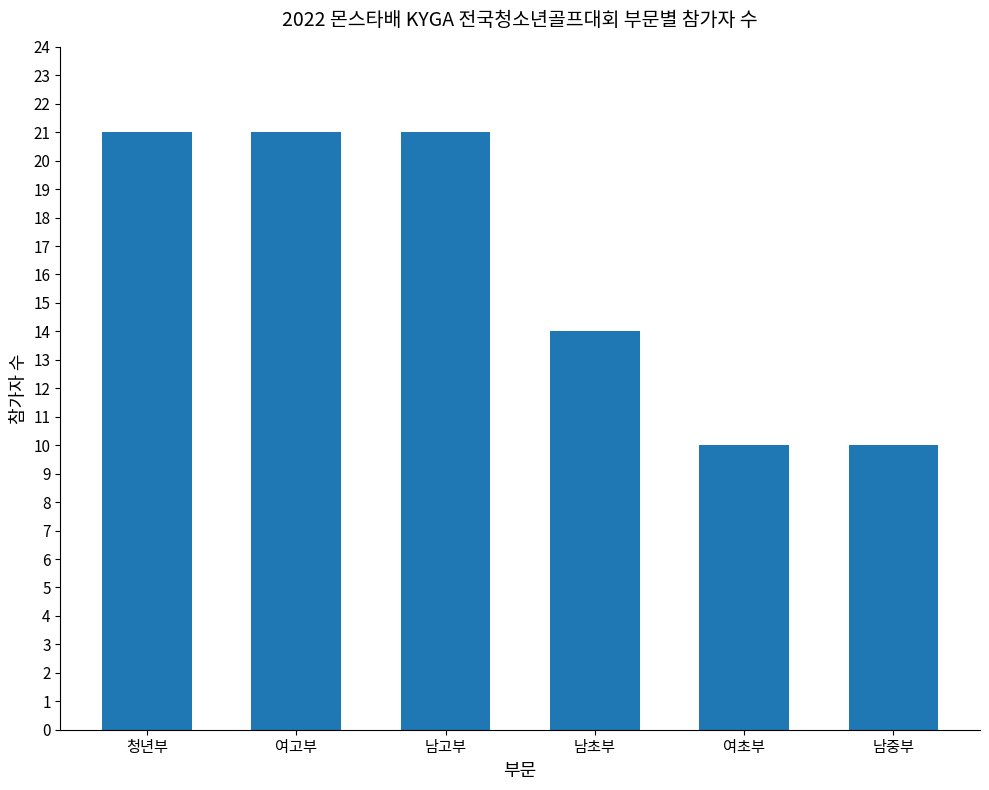

What position from the right is 남고부?

4